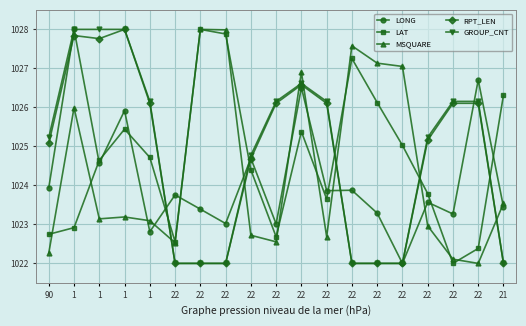

What are all the series names shown in the legend?

LONG, LAT, MSQUARE, RPT_LEN, GROUP_CNT